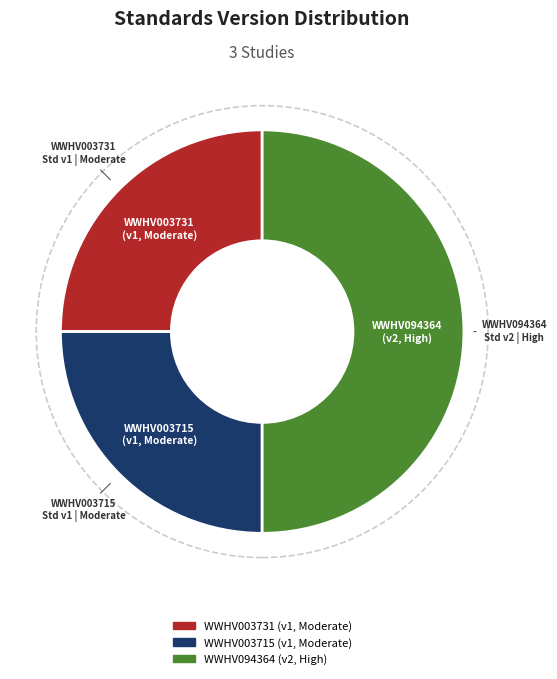

Combined, do WWHV003731 and WWHV094364 account for over 50%?

Yes